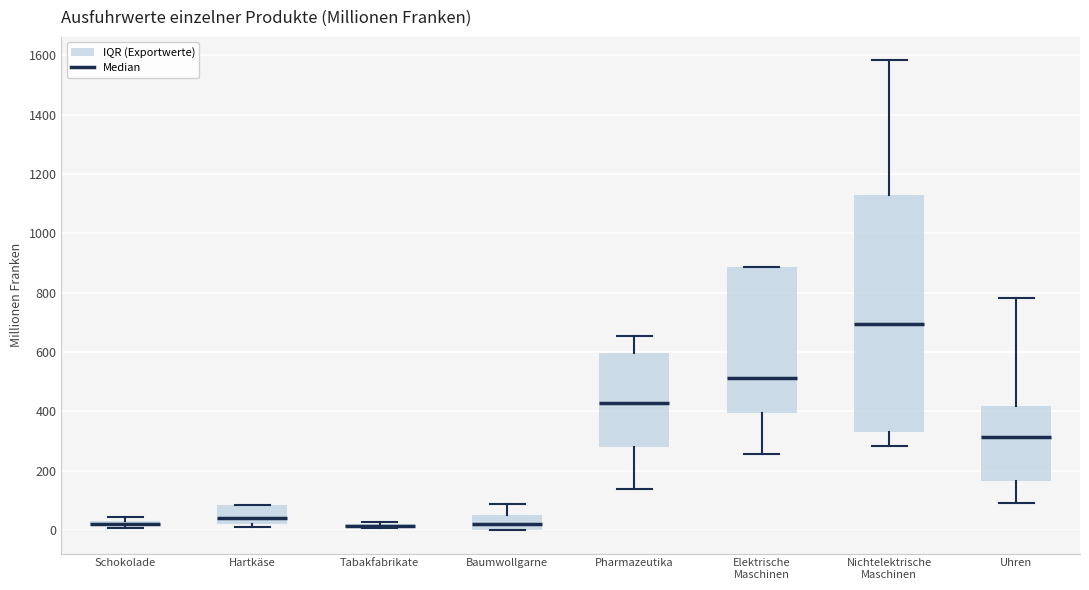

Comparing the boxes themselves (not the whiskers), which one is the tallest?

Nichtelektrische Maschinen